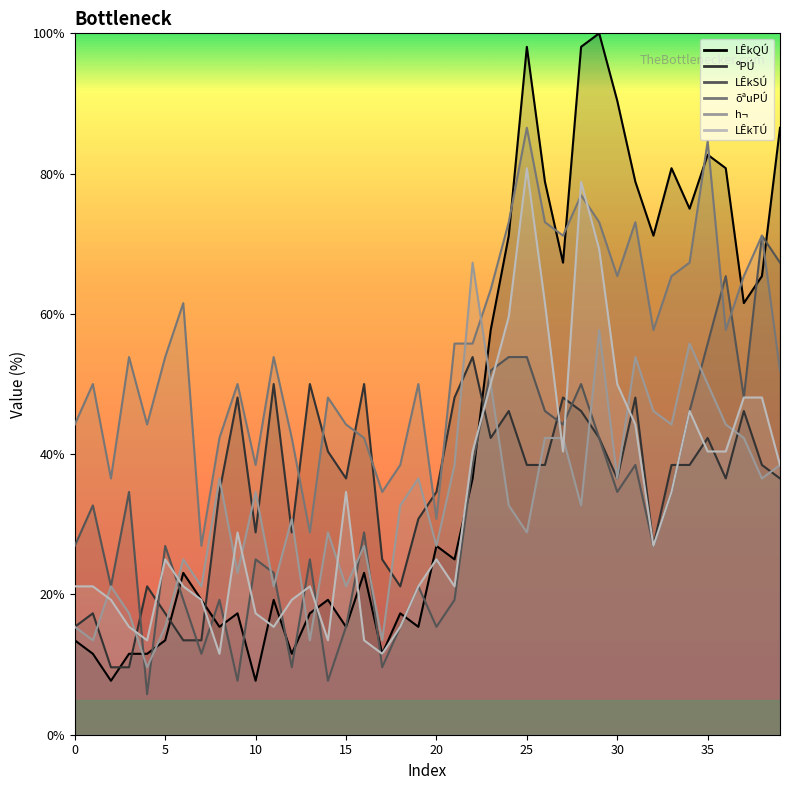

At which category does LÊkSÚ reach its first local valley?

2